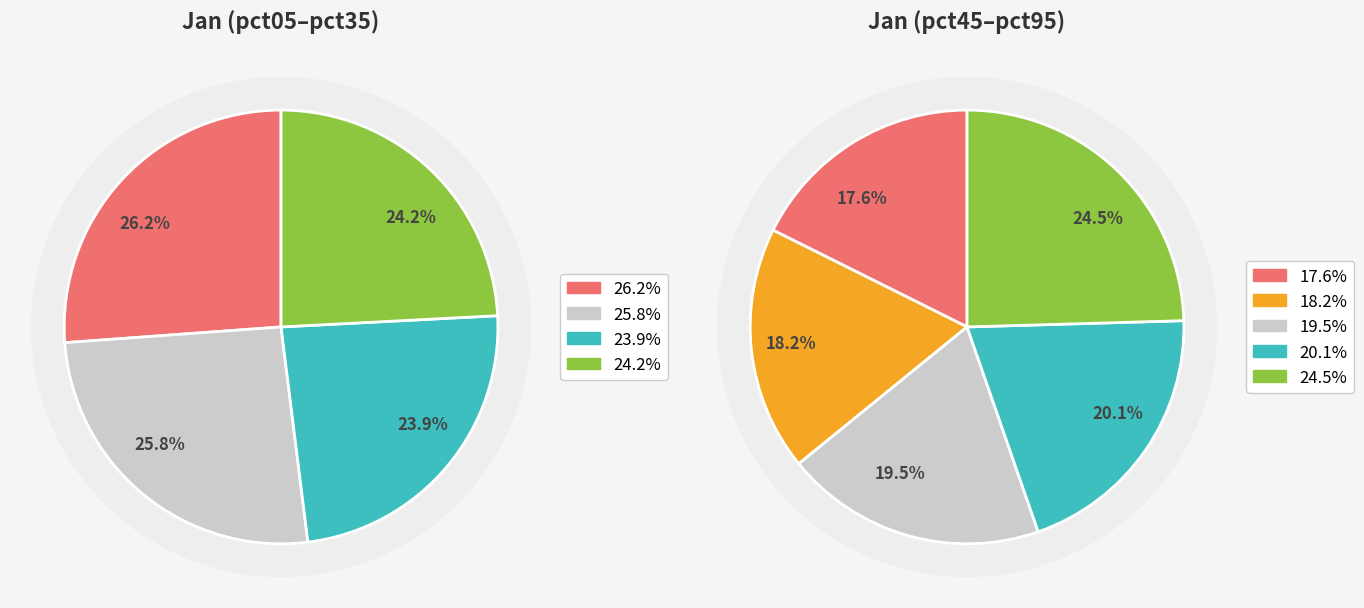

Is there a majority slice in this chart?

No